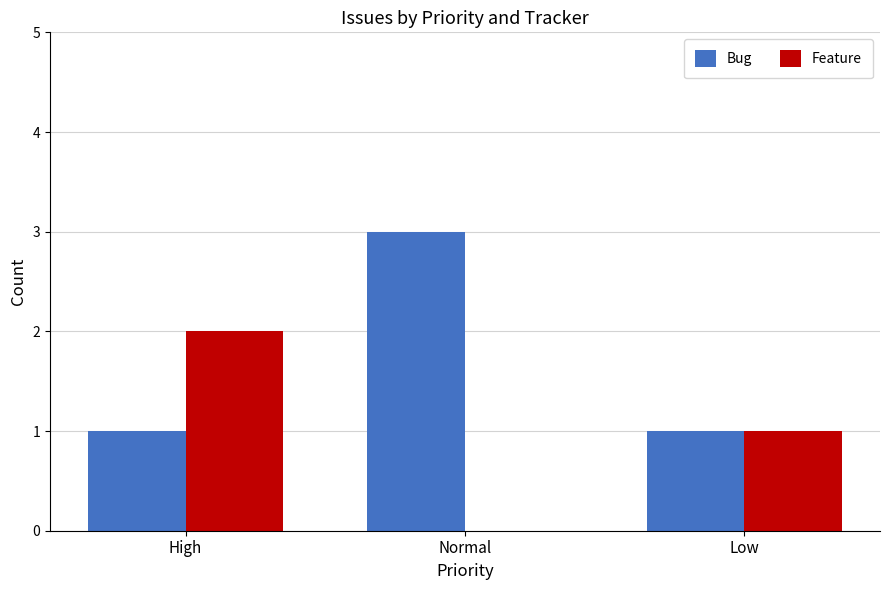

What is the sum of all Feature values?

3